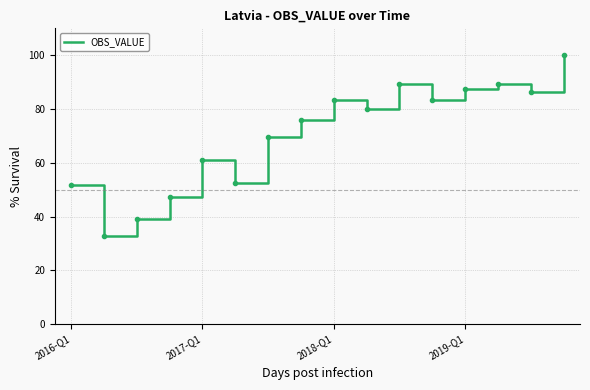

Does the chart display data point markers on the line(s)?

No